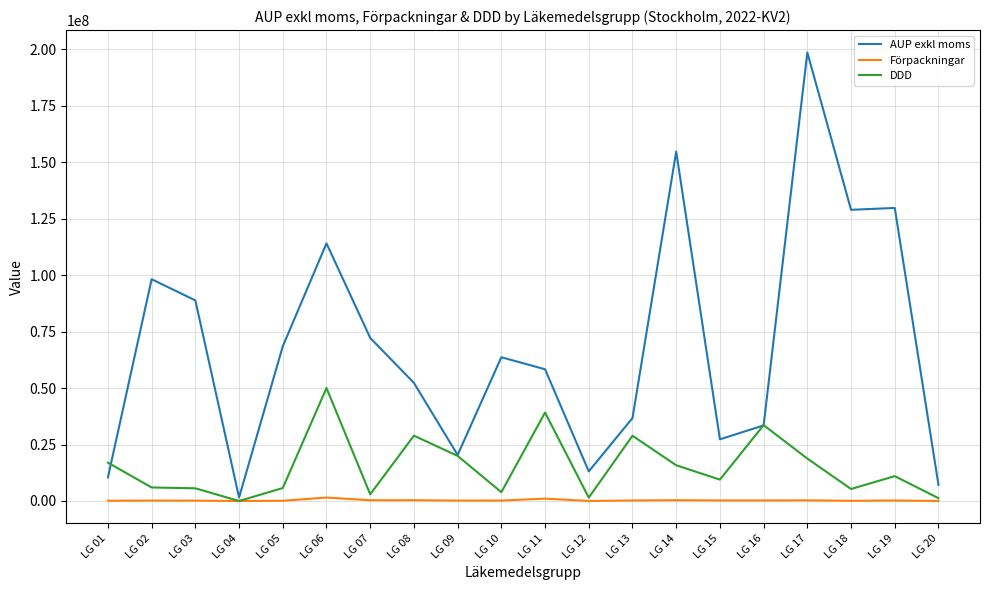

At which category does the chart reach its peak across all series?

LG 17